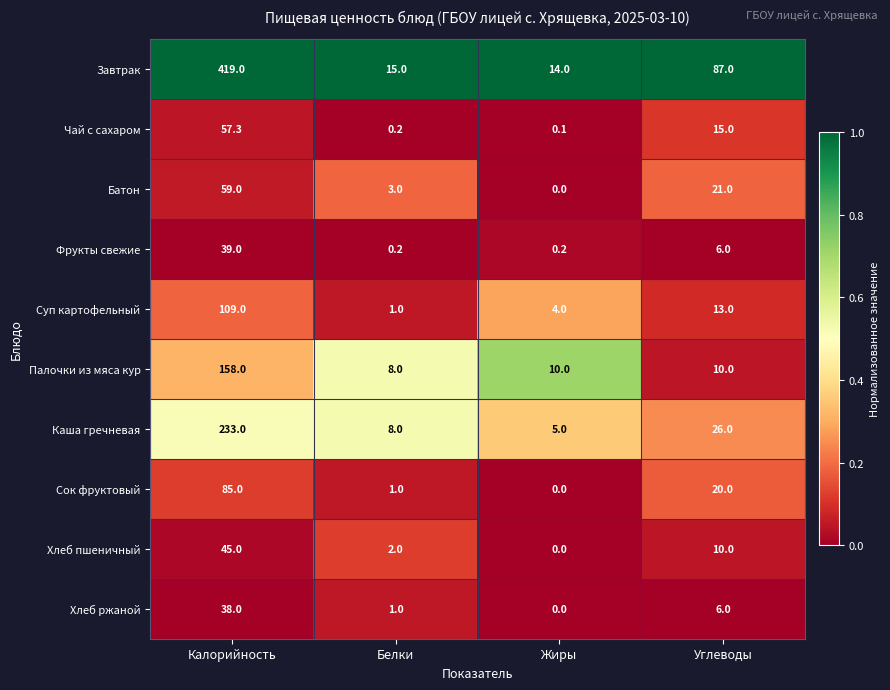

Which series has the largest range (max minus min)?

Завтрак